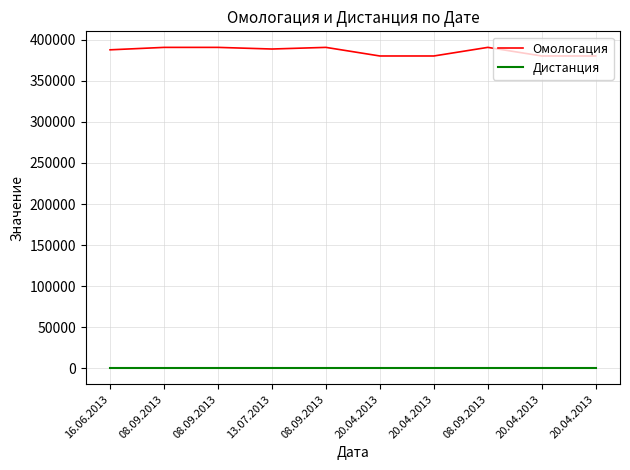

How many lines are shown in the chart?

2